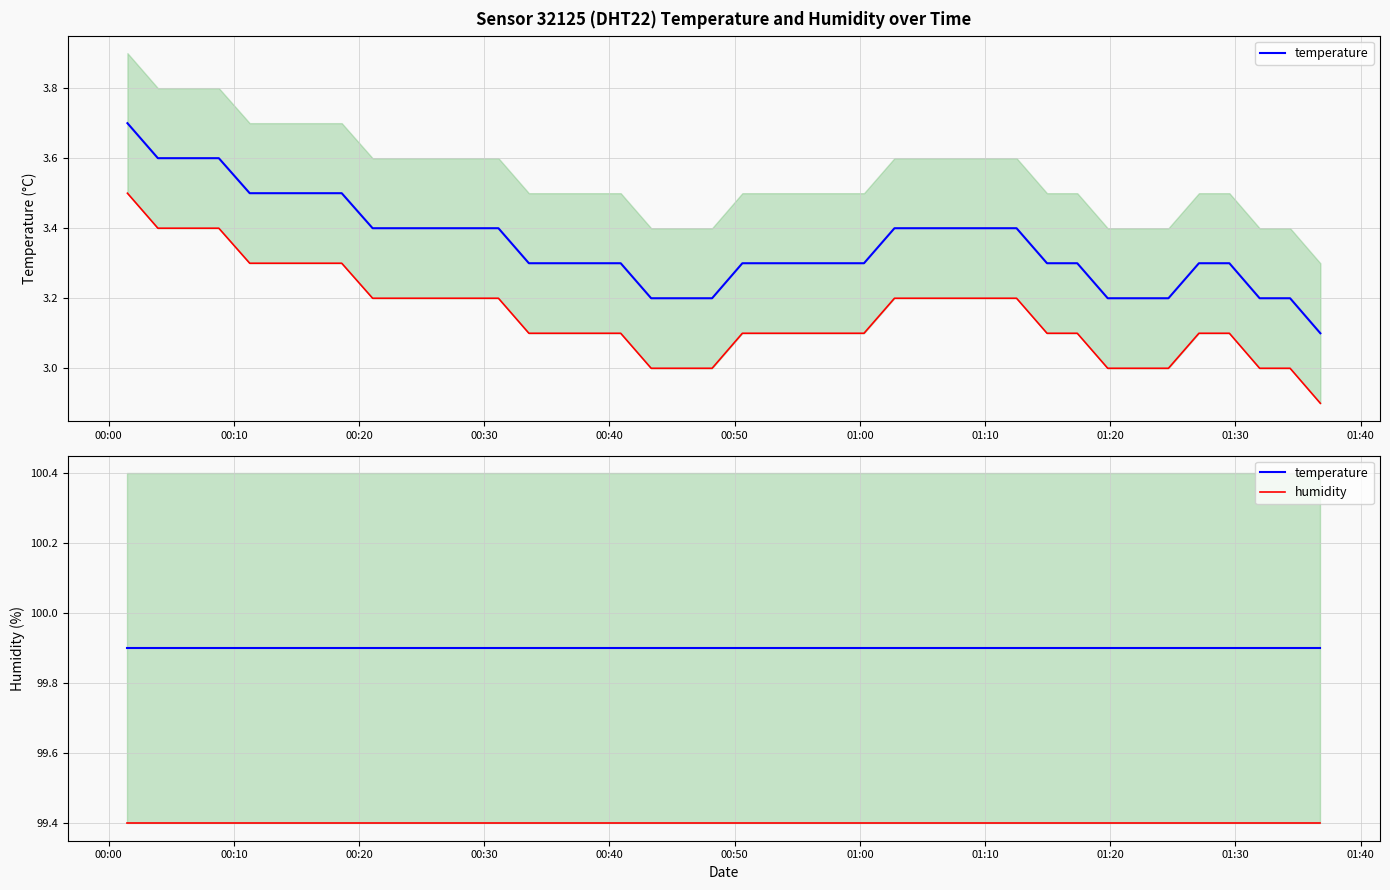

List the series in order of their peak value, lowest first.

humidity, temperature